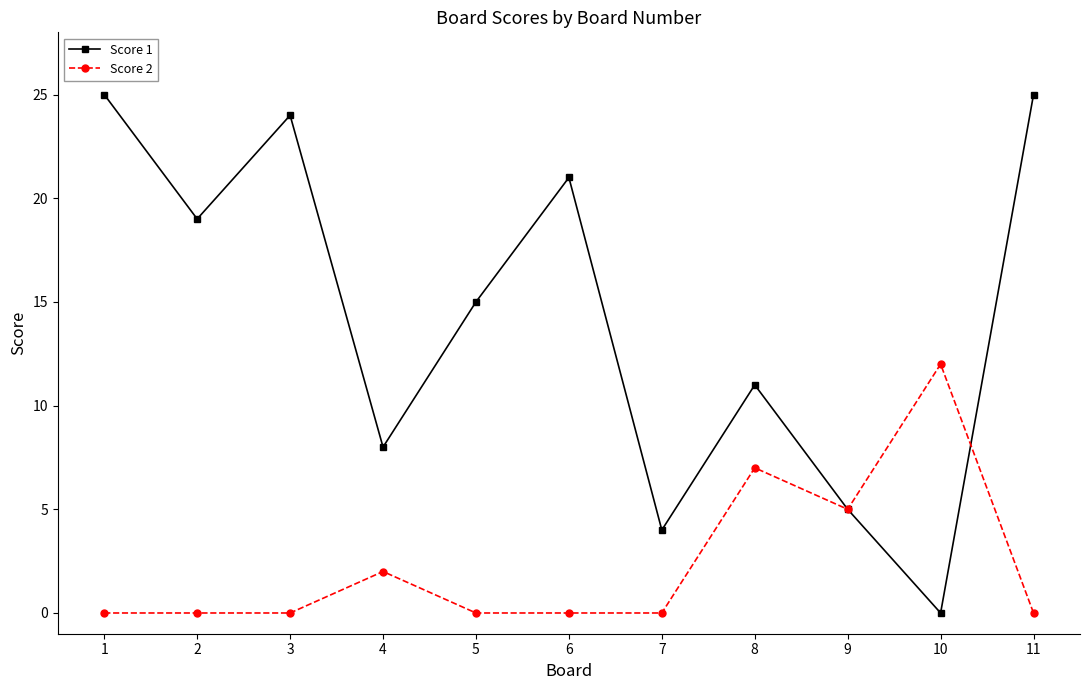

Does the chart display data point markers on the line(s)?

Yes